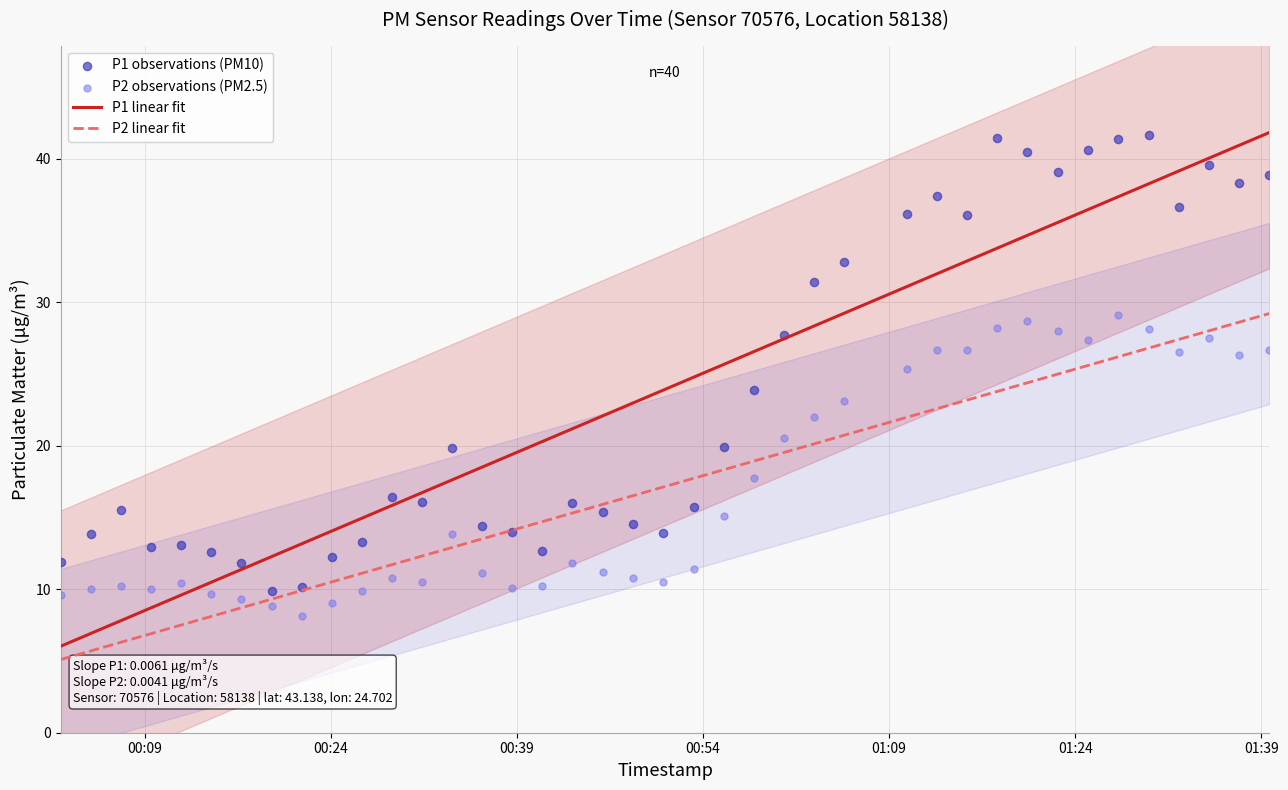

Which series has the largest total across all categories?

P1 linear fit